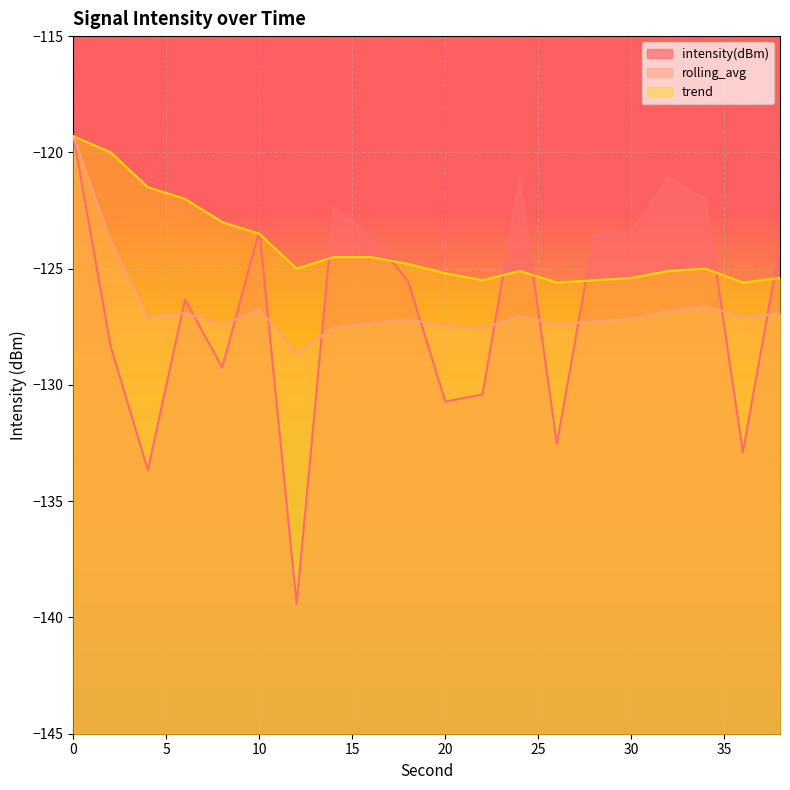

What is the average value of the intensity(dBm) series?

-126.6